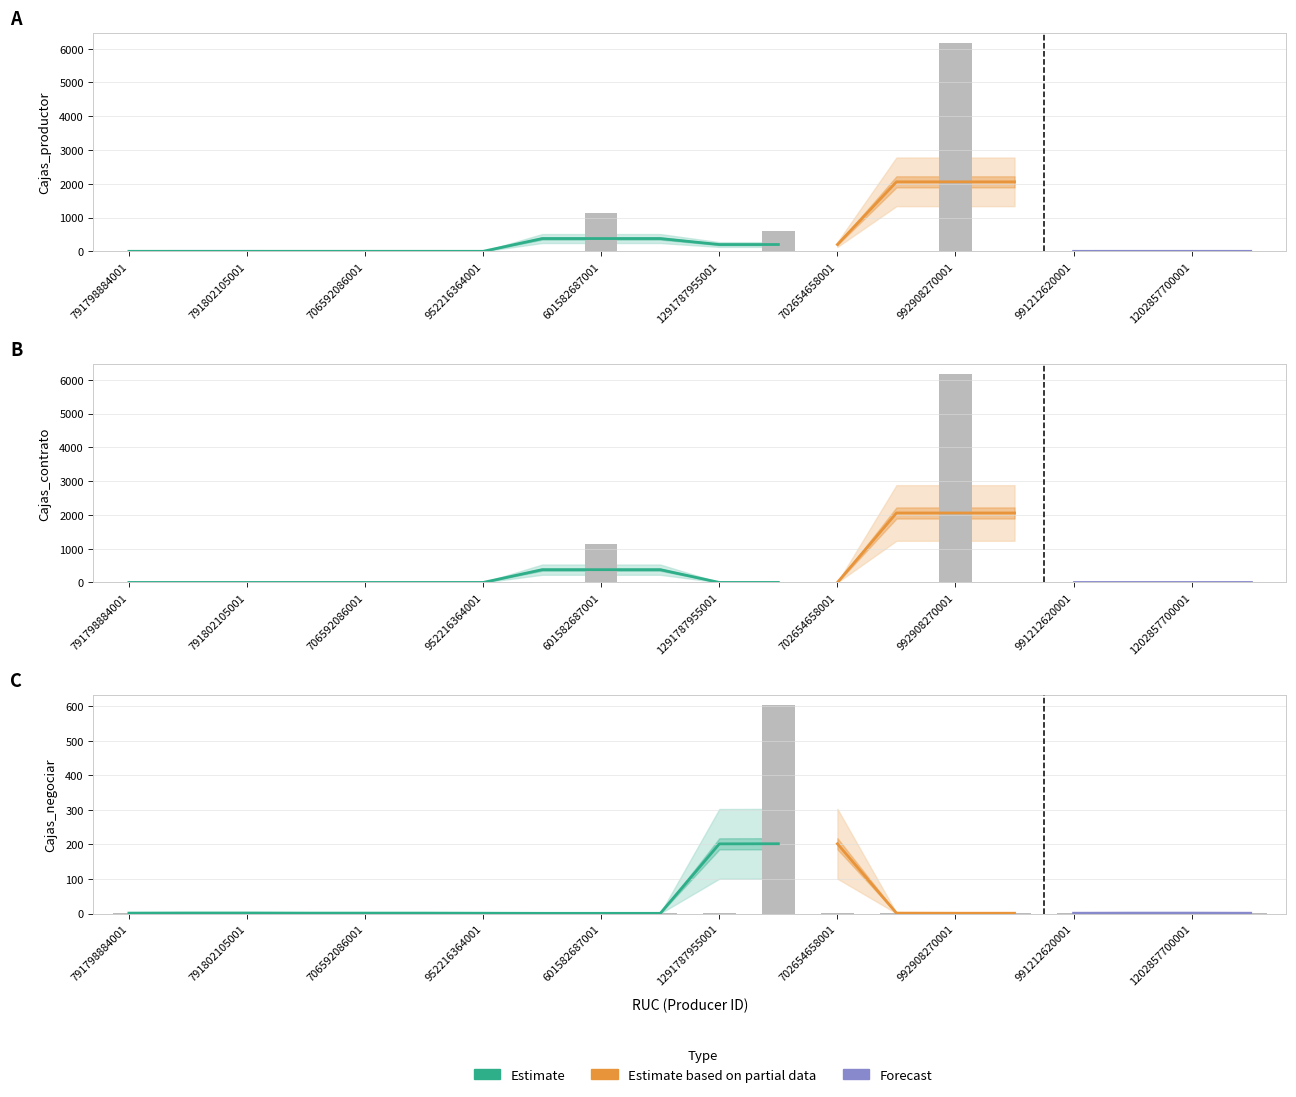

At which category does the chart reach its peak across all series?

992908270001